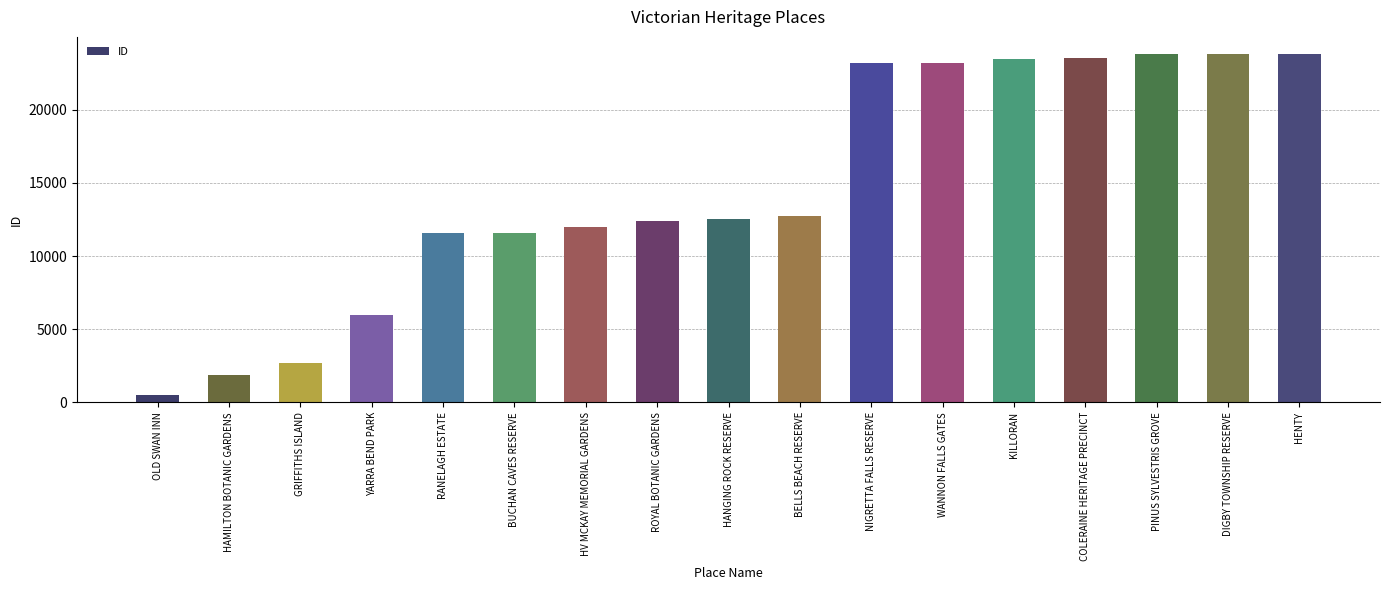

What is the difference between the maximum and minimum values?

23279